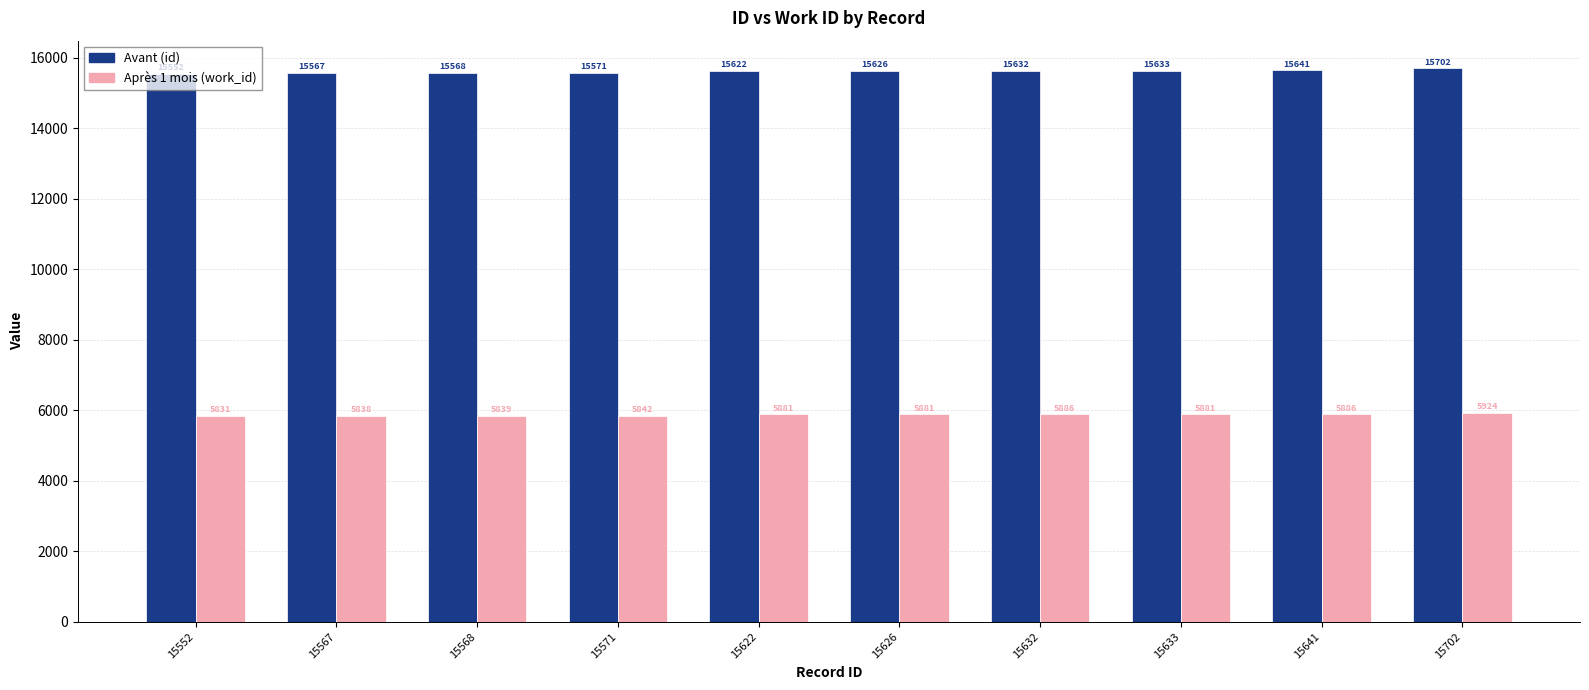

At which category is the sum across all series the highest?

15702